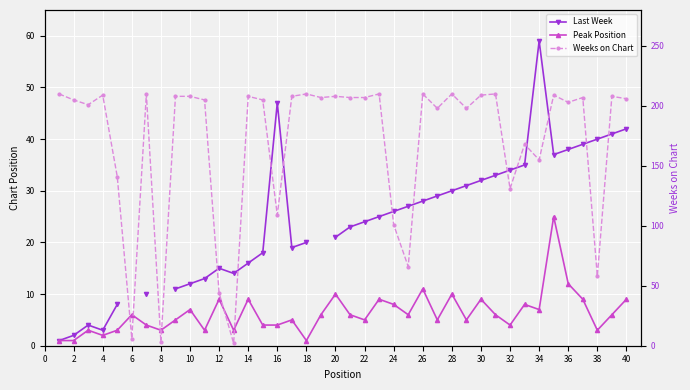

True or false: Weeks on Chart has a value of 205.0 at 18.

True